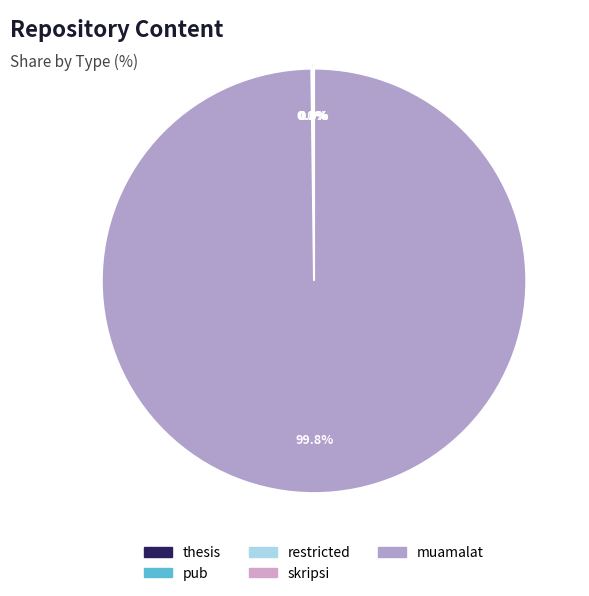

Which has a higher value, skripsi or pub?

skripsi